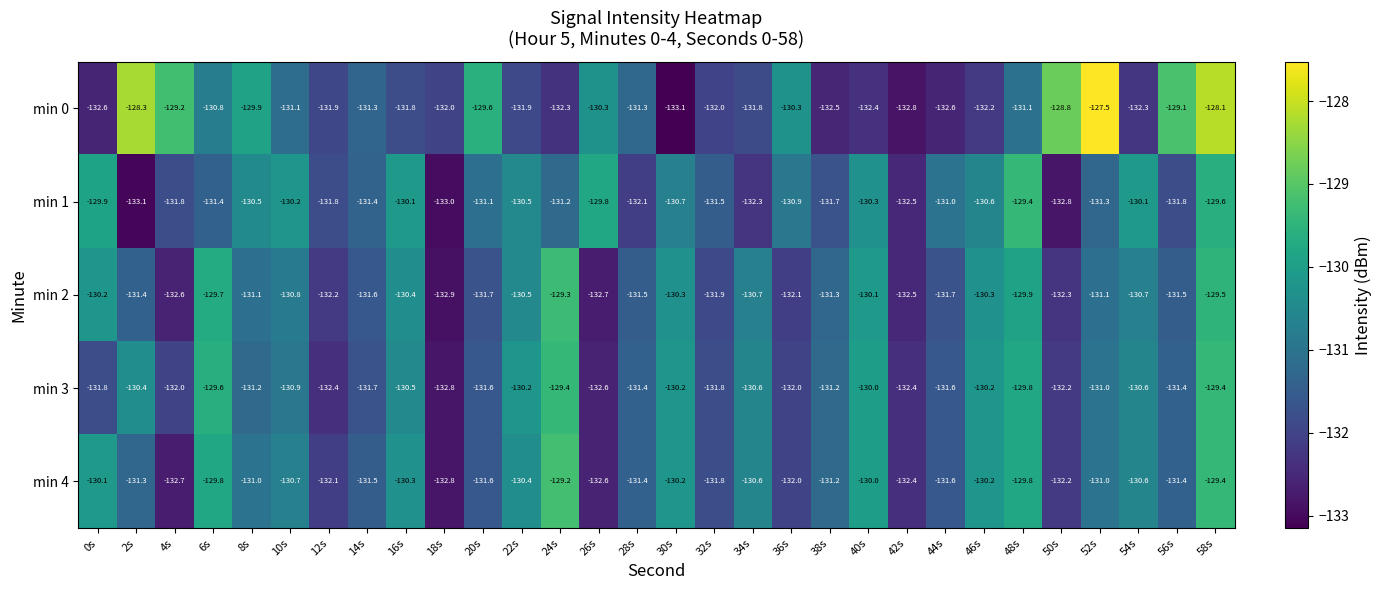

Which series has the widest spread of values?

min 0